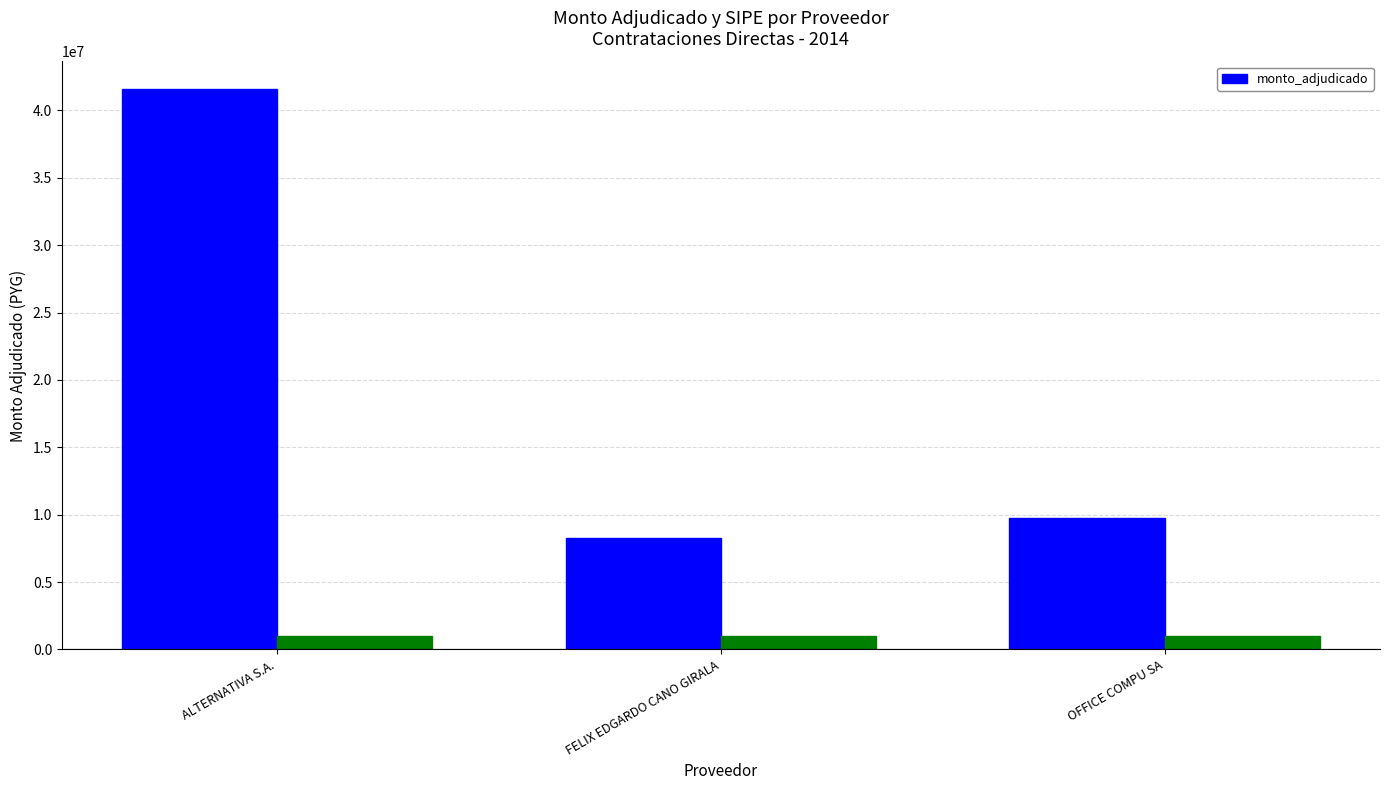

Rank the categories by value from lowest to highest.

FELIX EDGARDO CANO GIRALA, OFFICE COMPU SA, ALTERNATIVA S.A.